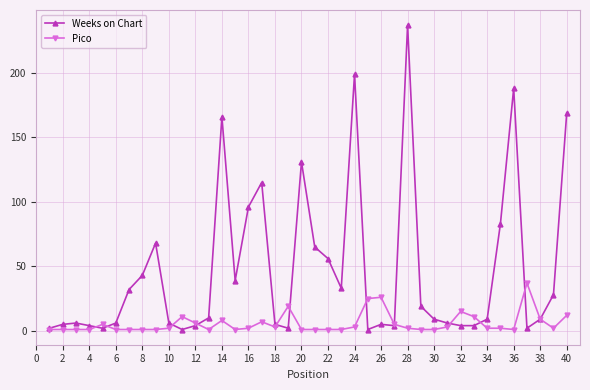

Which series has the widest spread of values?

Weeks on Chart